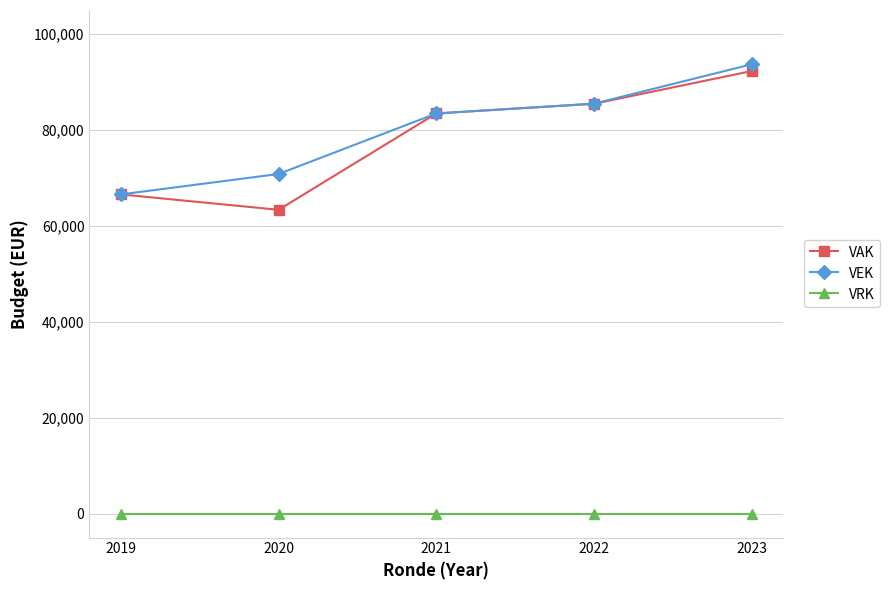

What is the maximum value shown in the chart?

93691